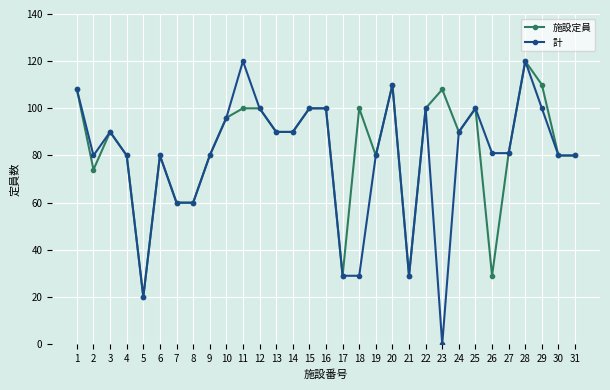

How many values in 計 are above zero?

30